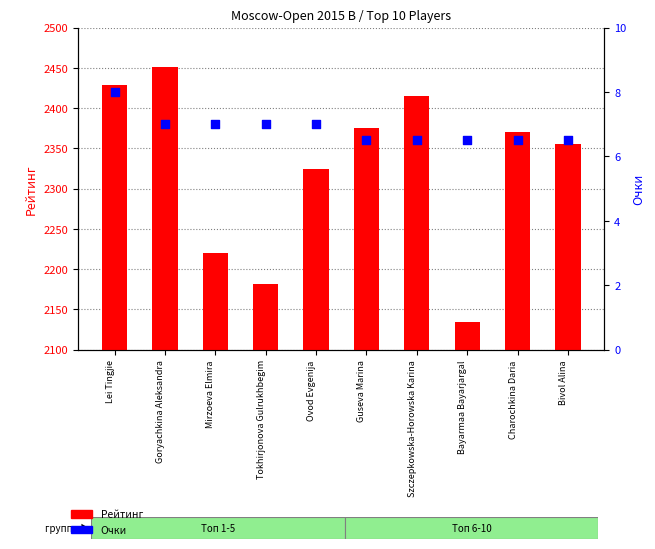

At how many categories does at least one series exceed 2036?

10